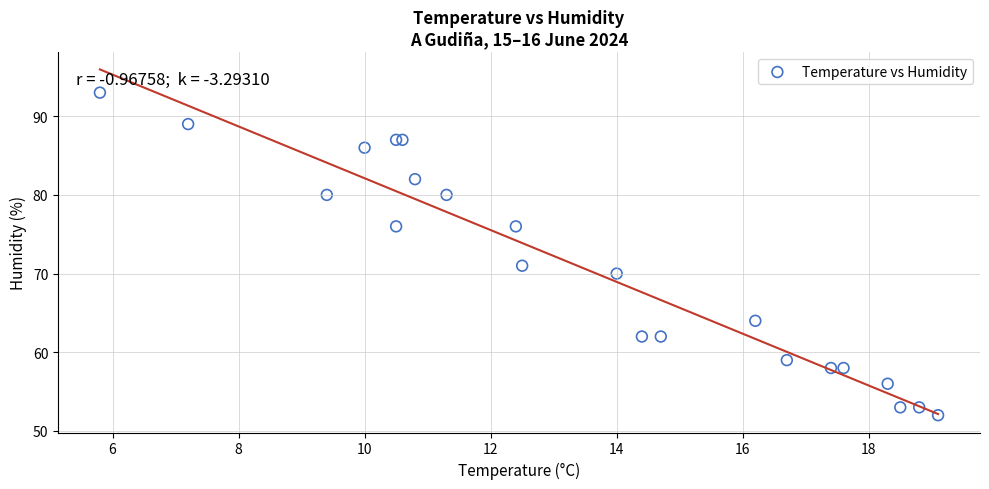

What Y value in the scatter plot is closest to 72?

71